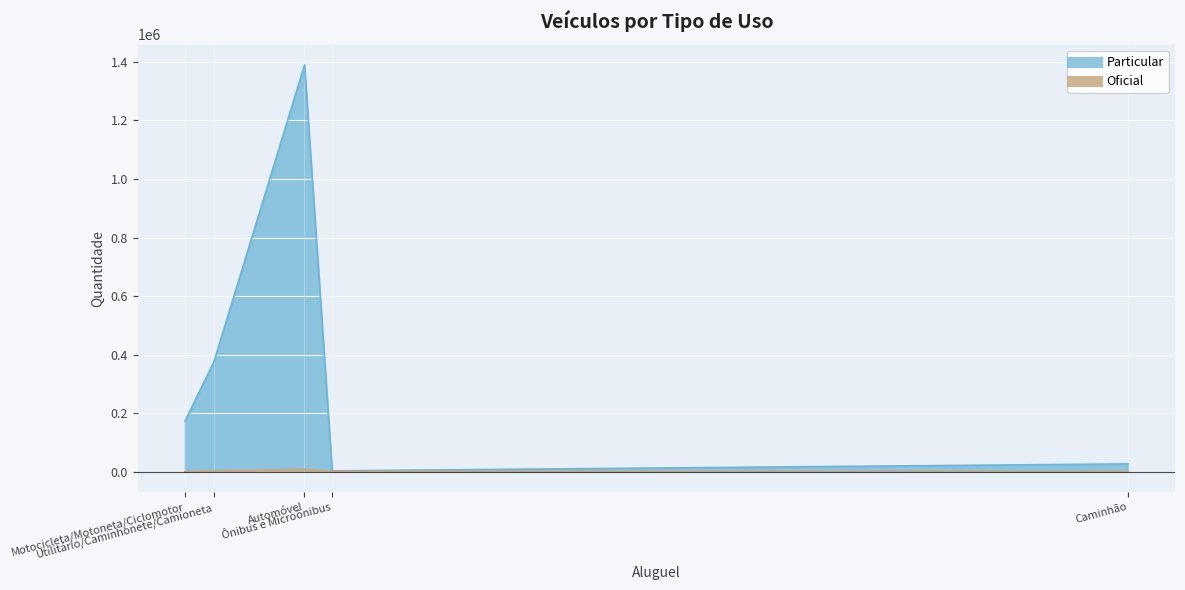

What is the maximum value for Particular?

1389547